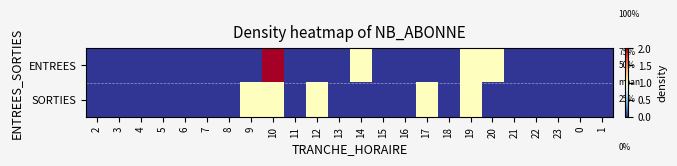

At which category is the sum across all series the highest?

10